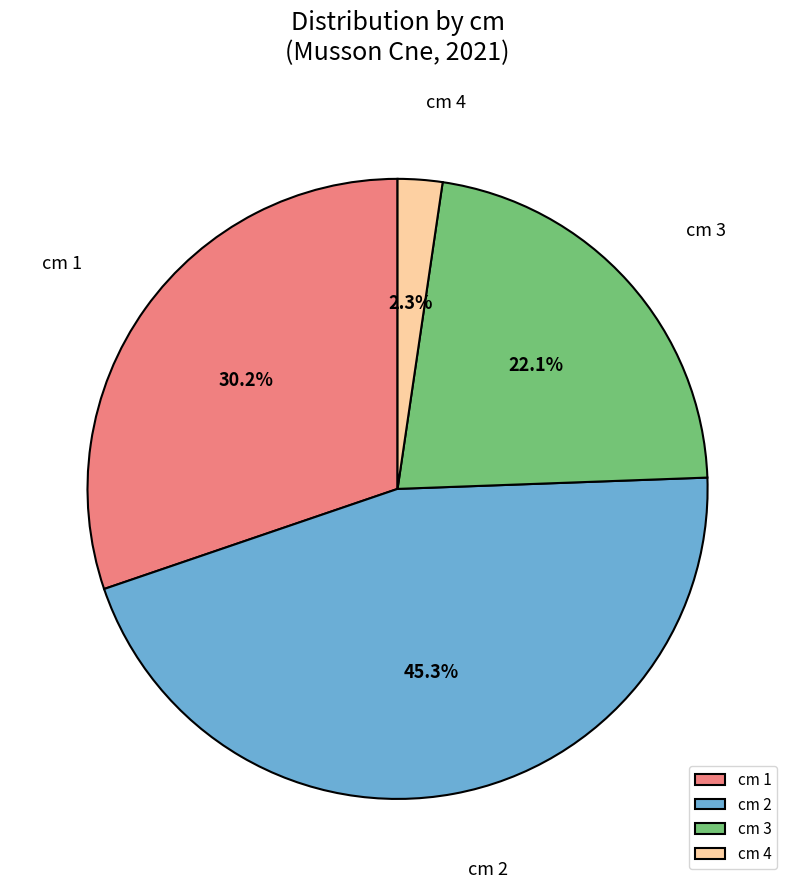

Rank the categories by value from highest to lowest.

cm 2, cm 1, cm 3, cm 4